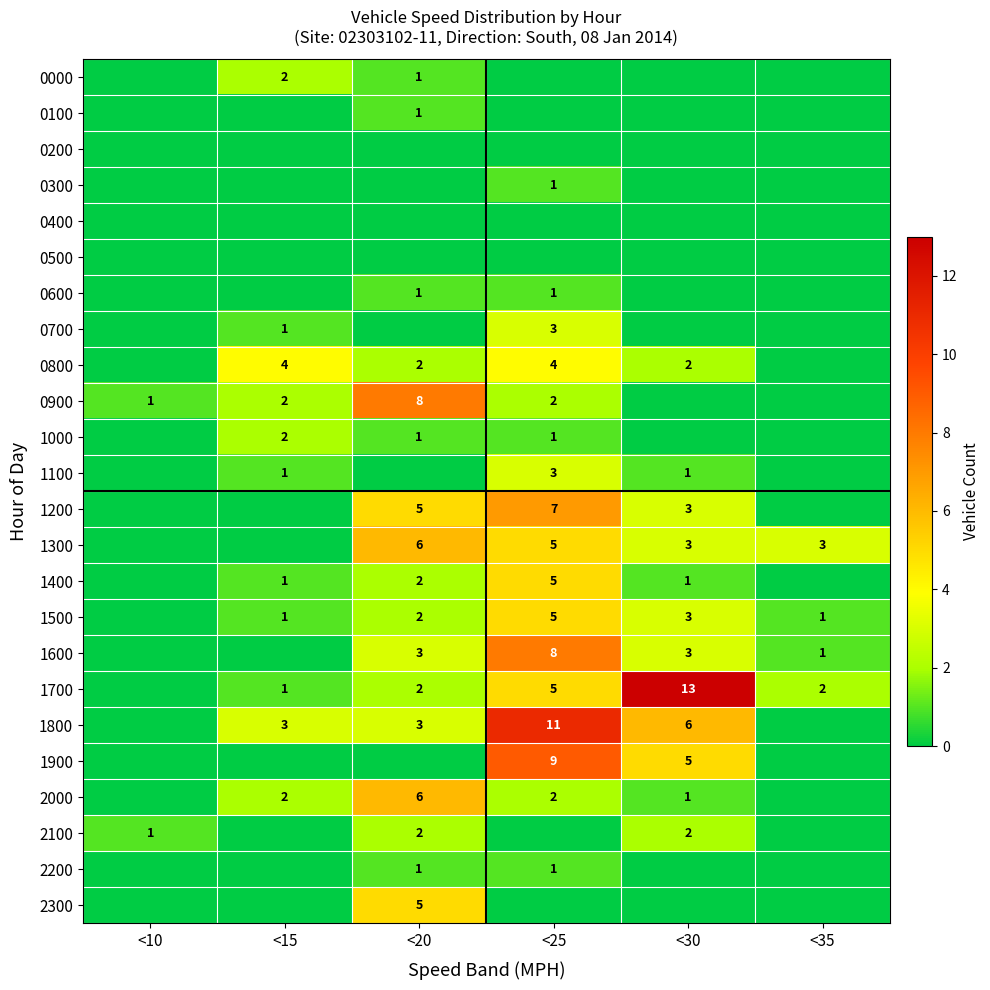

True or false: 1300 has a value of 6 at <20.

True